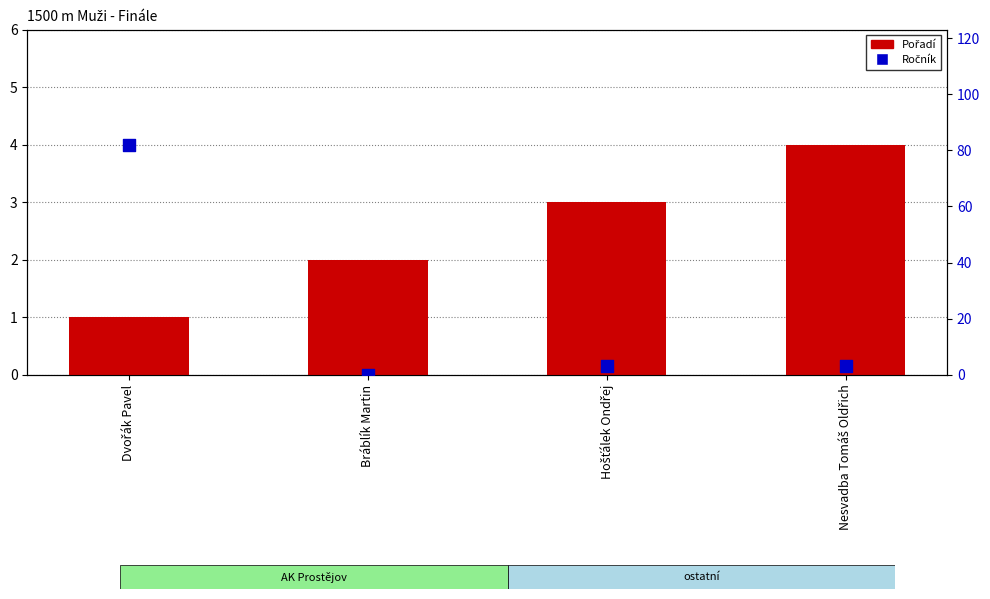

Which series contains the lowest Y value?

Ročník